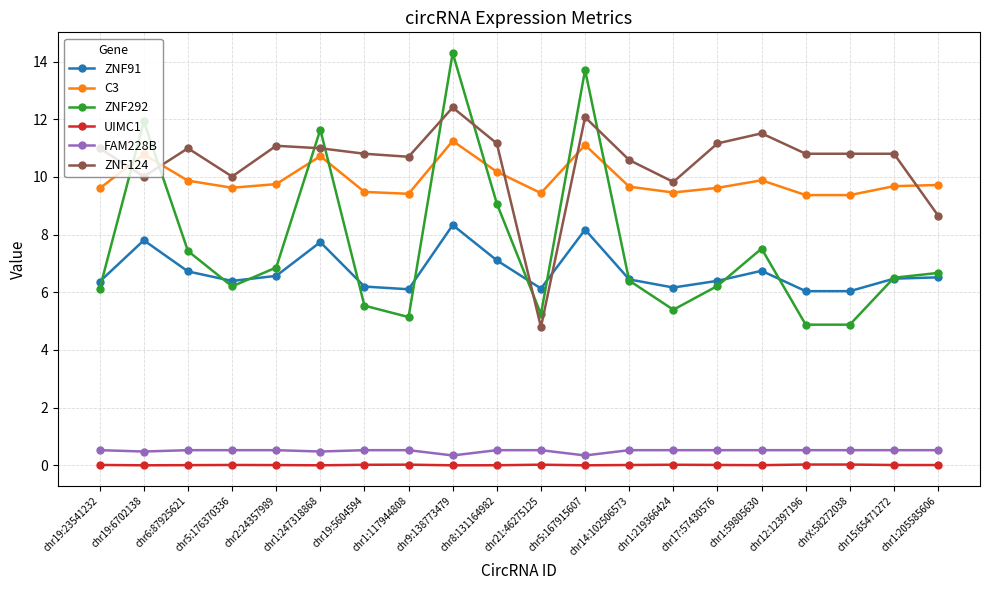

Which category has the highest value across all series?

chr9:138773479